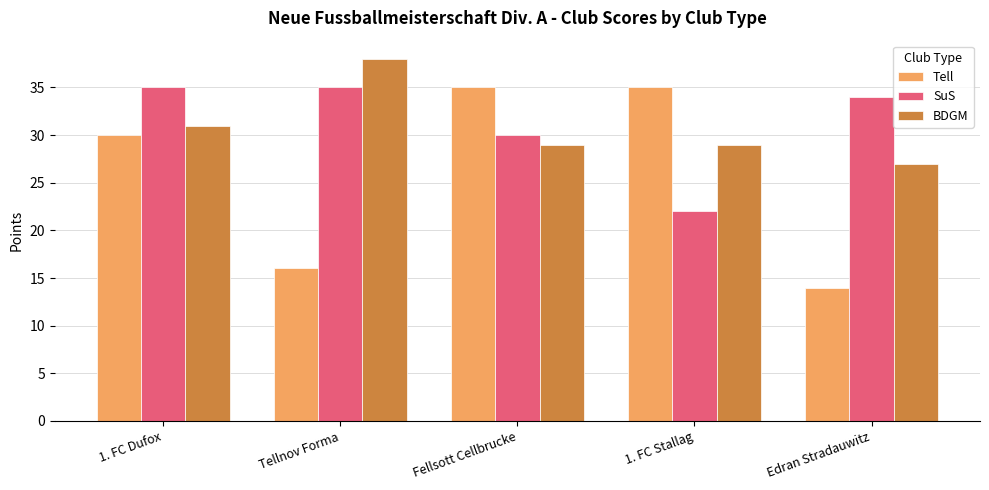

How many groups of bars are there?

5